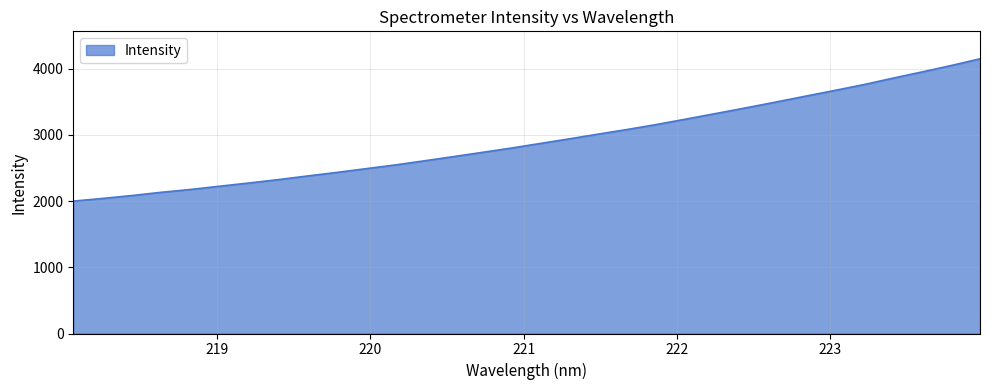

True or false: the data has more than 1 interior local peaks.

False